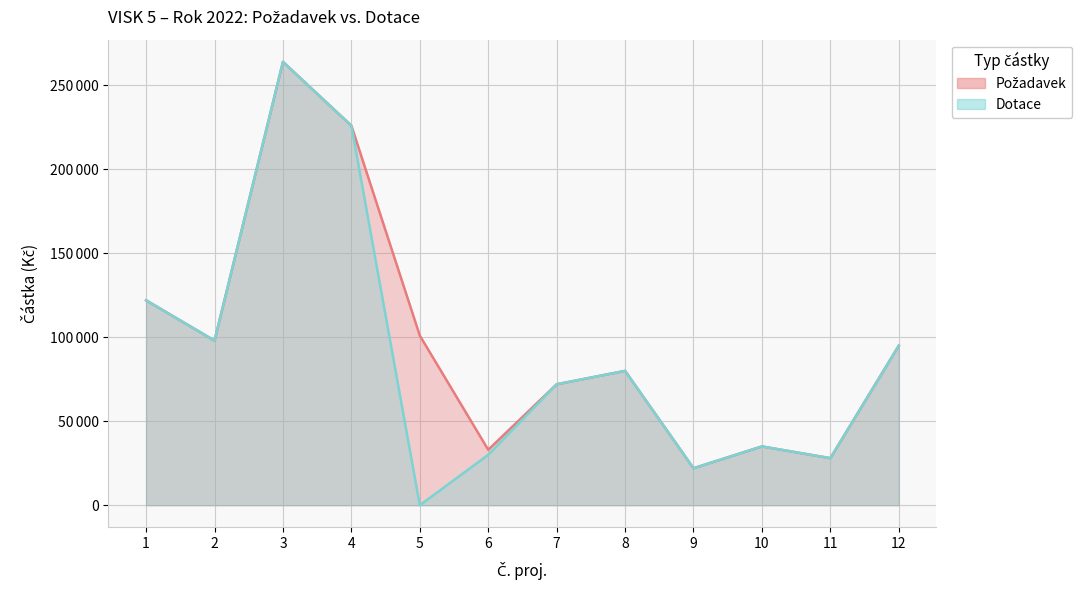

List the labels in order of Požadavek value, smallest first.

9, 11, 6, 10, 7, 8, 12, 2, 5, 1, 4, 3